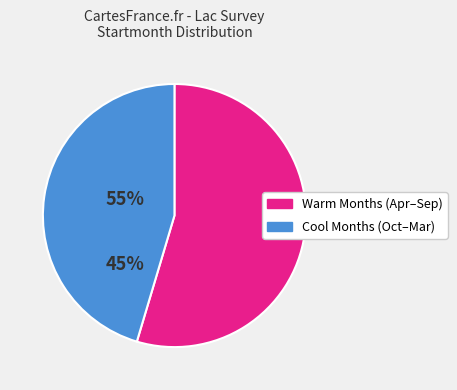

Does any single category account for the majority?

Yes